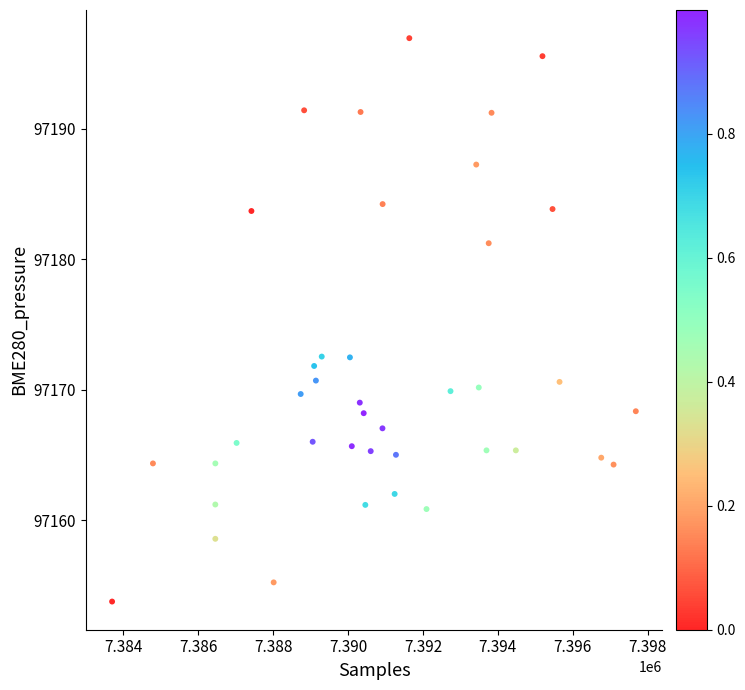

What is the range of X values (max minus min)?

13987.0